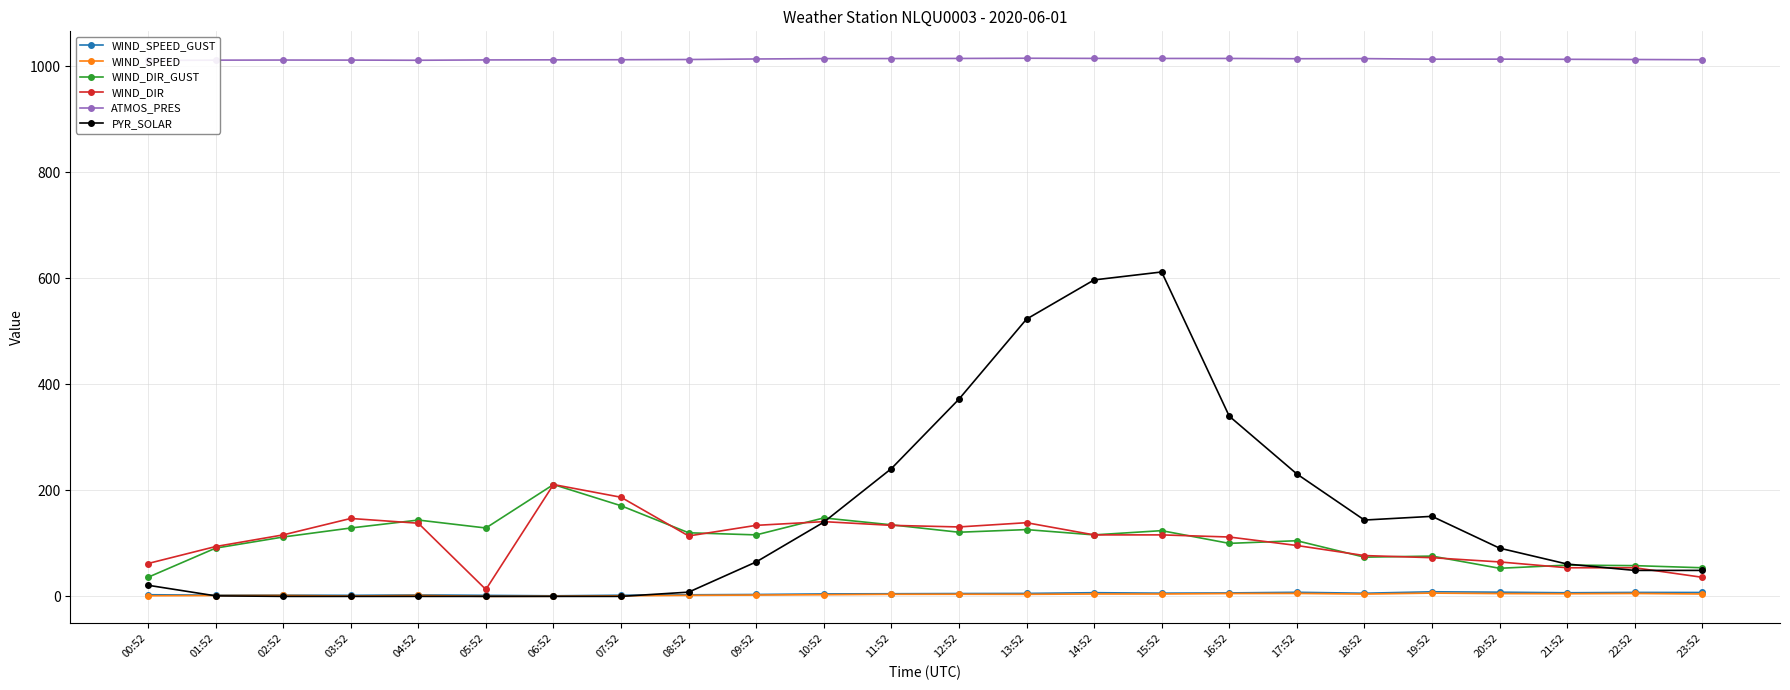

What is the label of the 20th point from the left?

19:52